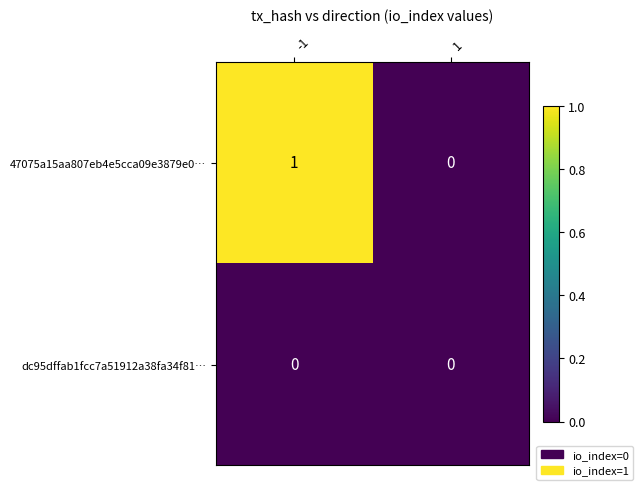

Which series has the largest total across all categories?

47075a15aa807eb4e5cca09e3879e0…